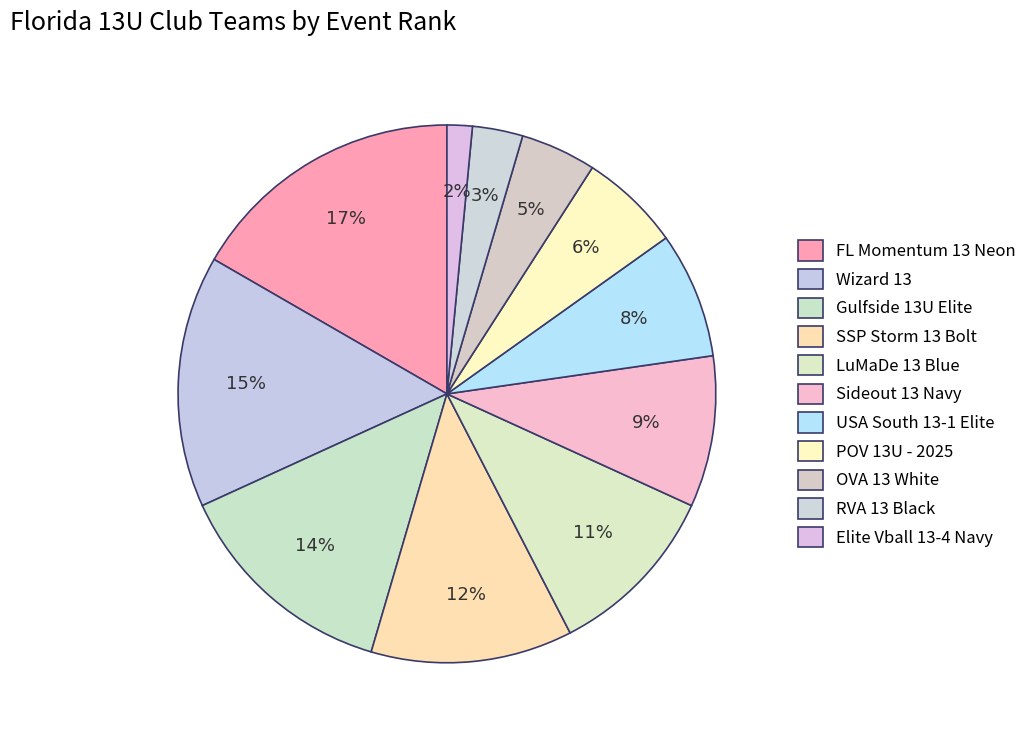

To the nearest percent, what is the combined percentage of LuMaDe 13 Blue and SSP Storm 13 Bolt?

23%